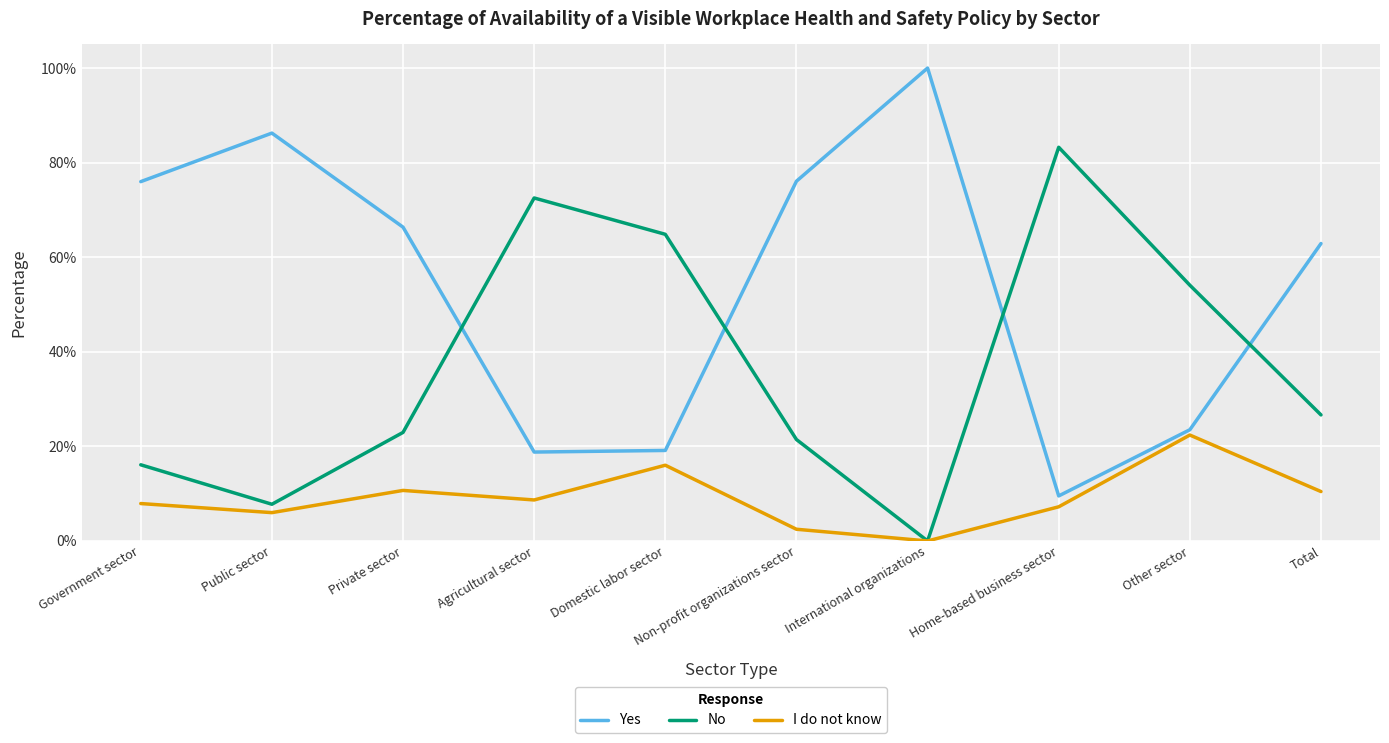

Does the chart display data point markers on the line(s)?

No